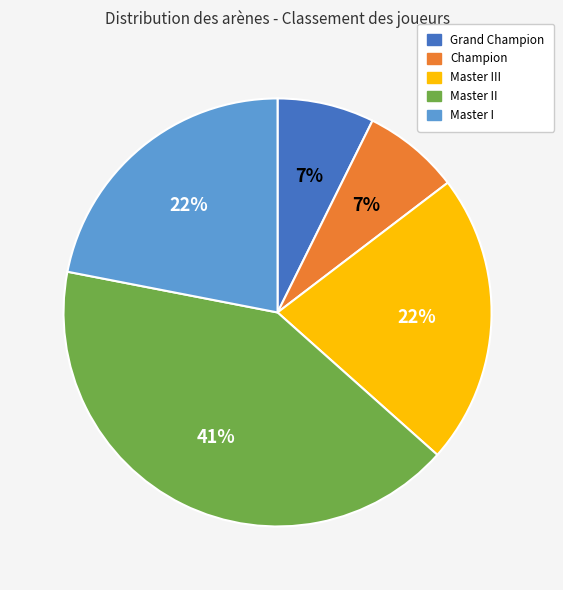

Is there a majority slice in this chart?

No